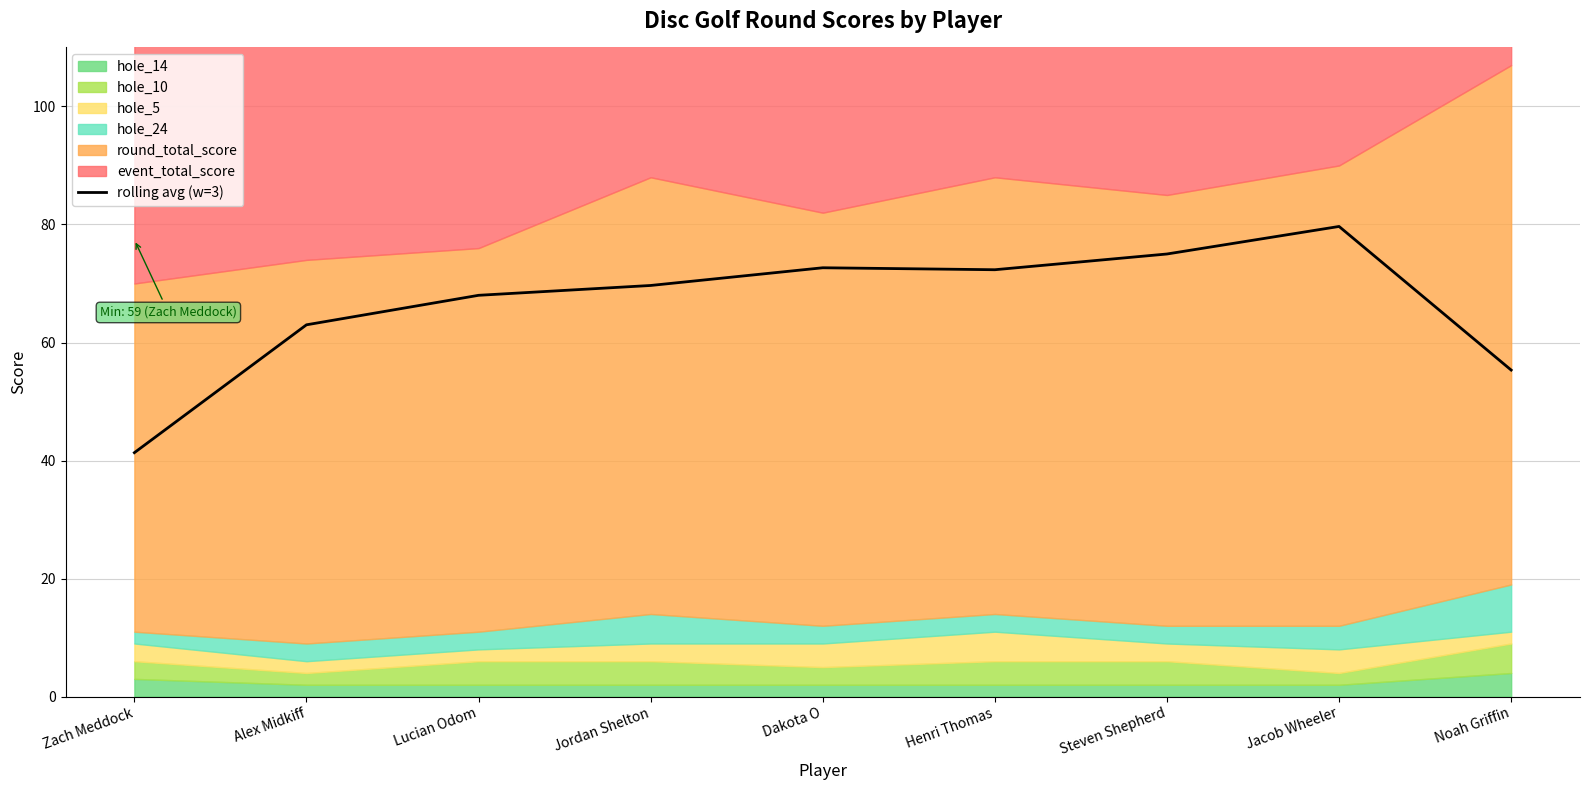

Between Zach Meddock and Alex Midkiff, which is larger?

Alex Midkiff